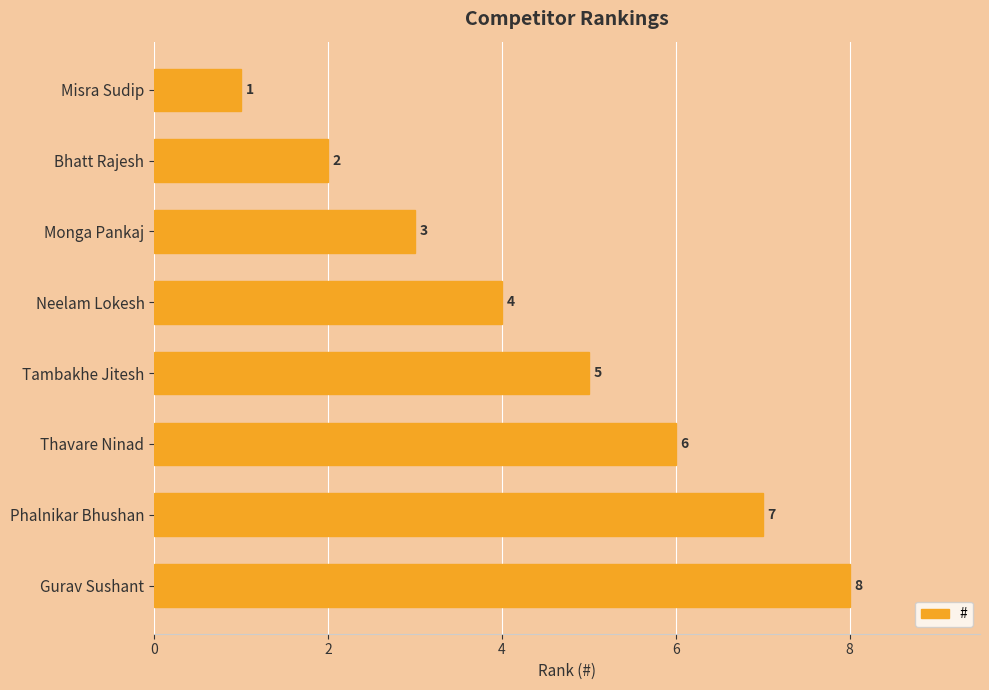

What value does the data have at Tambakhe Jitesh?

5